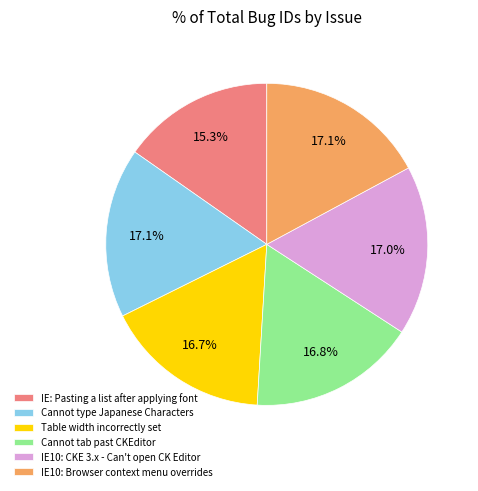

Approximately how many times larger is the value at Table width incorrectly set compared to IE10: Browser context menu overrides?

1.0